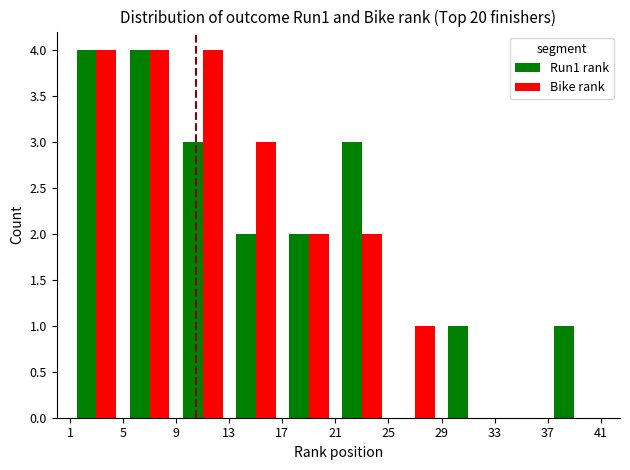

Are the bars grouped side by side (vs. stacked)?

Yes